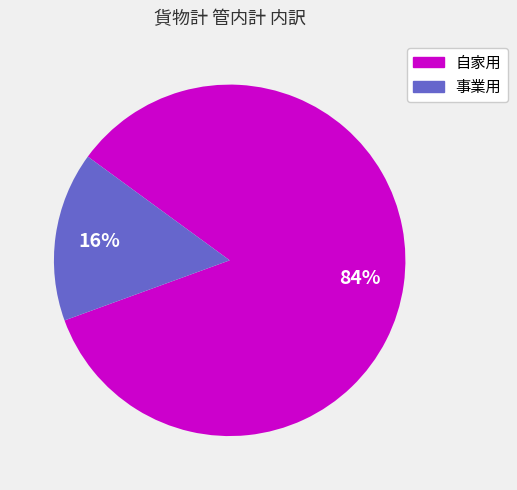

True or false: 自家用 accounts for 84% of the total.

True